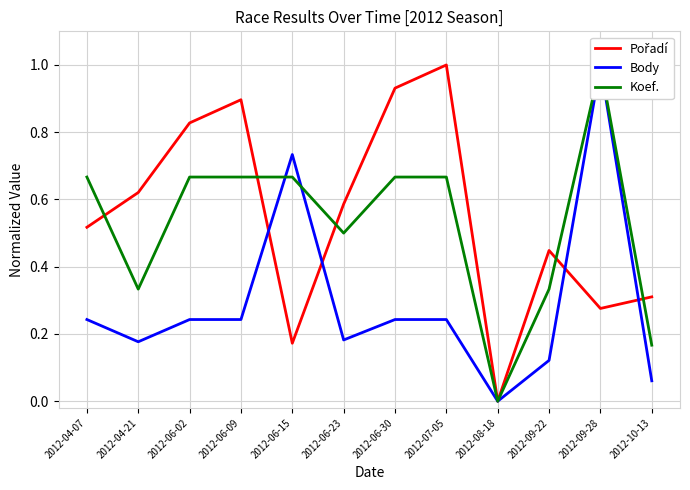

Is the value of Body at 2012-10-13 greater than the value of Pořadí at 2012-06-02?

No